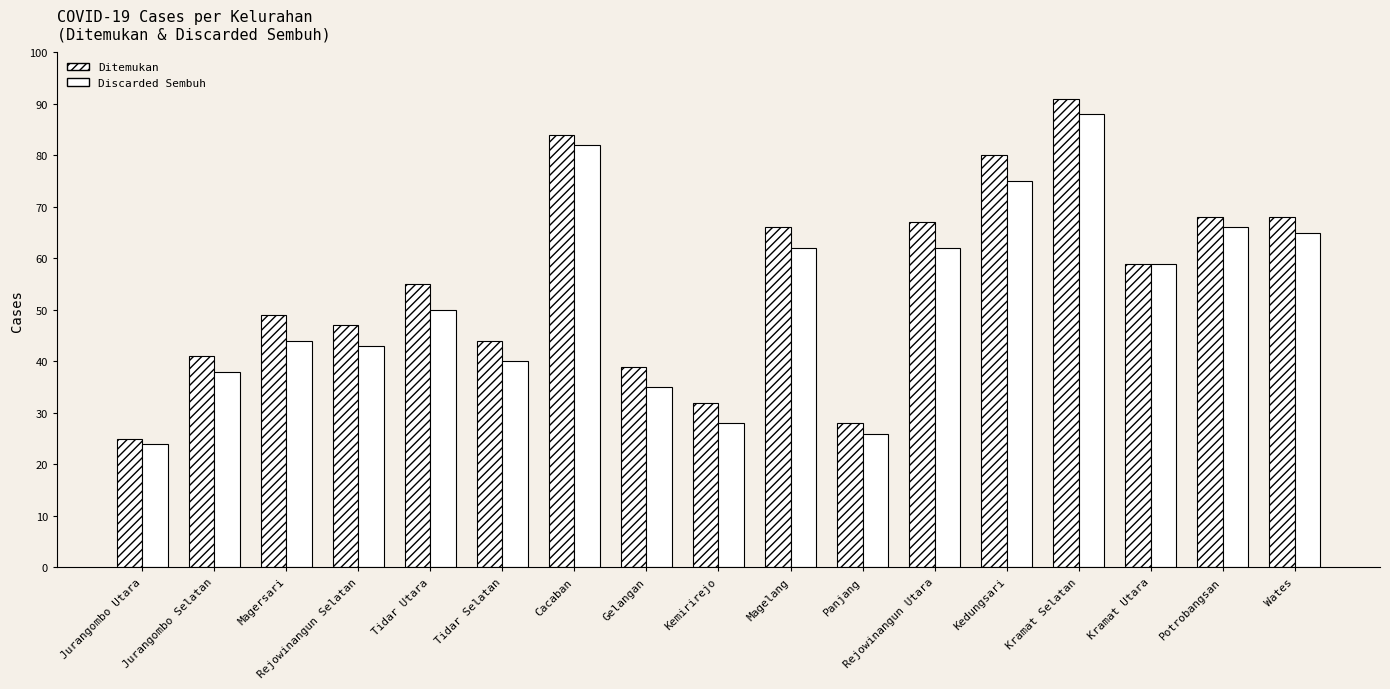

What is the sum of the Discarded Sembuh values at Kramat Selatan and Panjang?

114